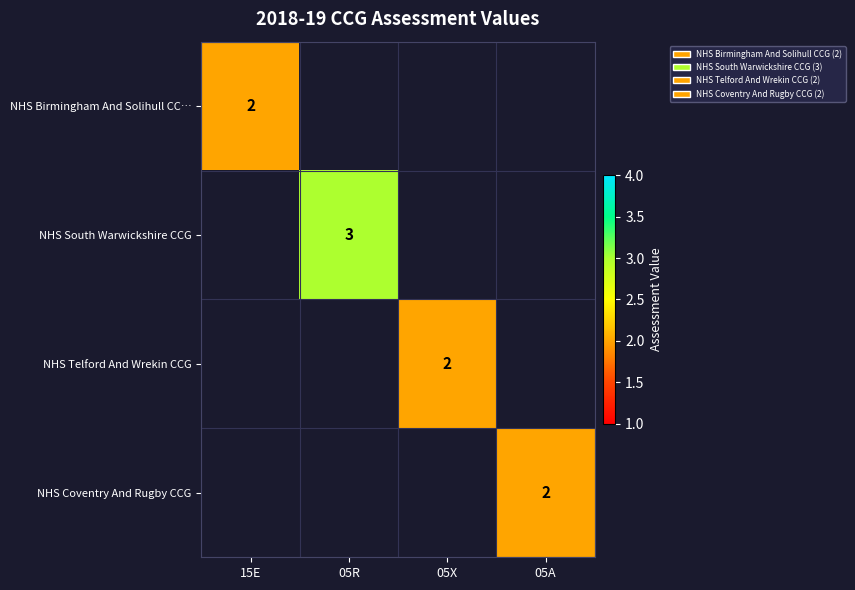

Is it true that NHS South Warwickshire CCG equals 0.8 at 05R?

False